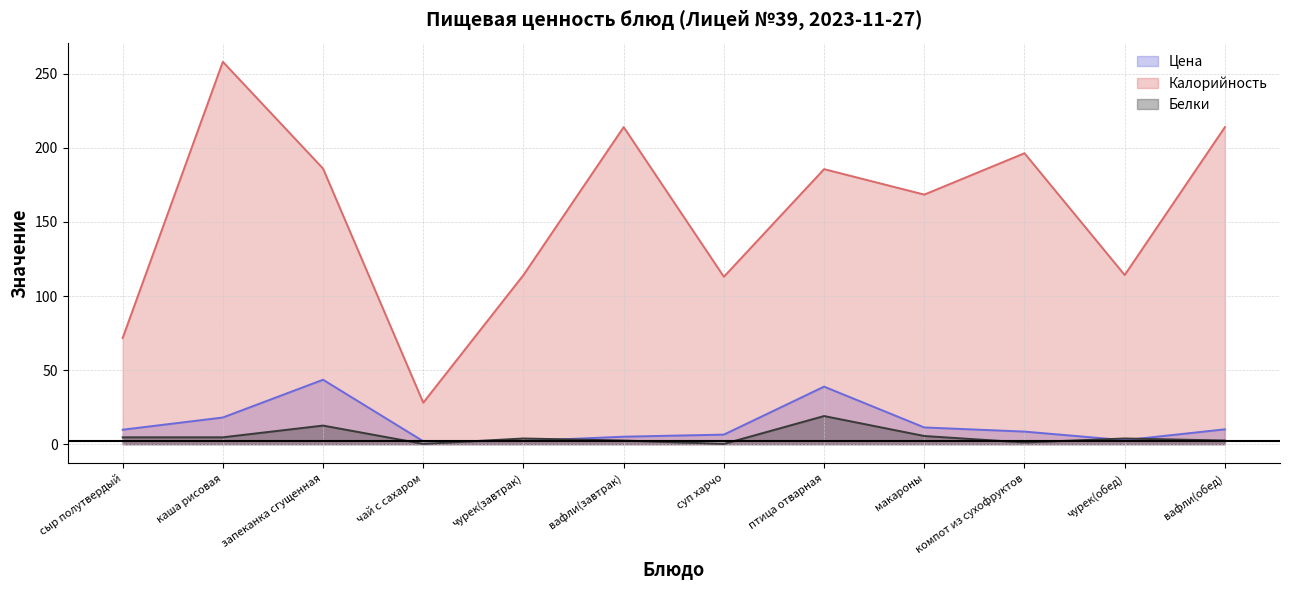

What position from the right is каша рисовая?

11